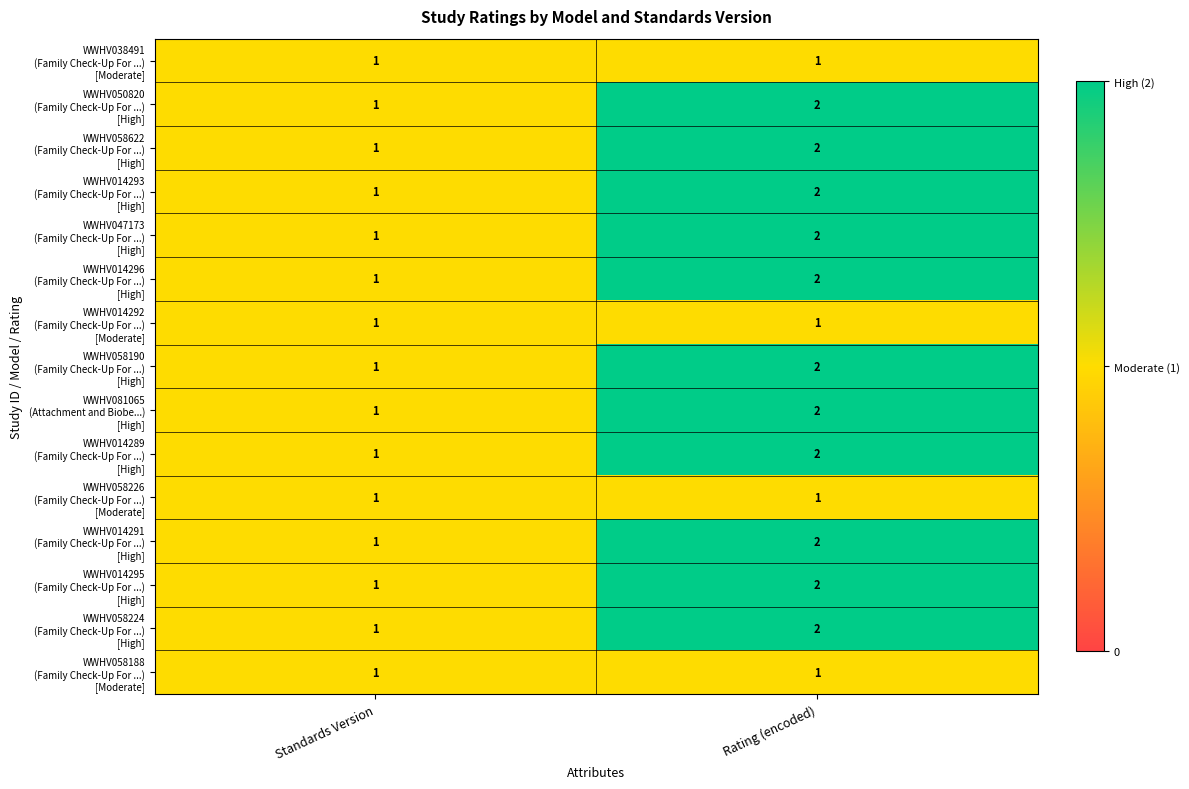

At which category is the sum across all series the highest?

Rating (encoded)